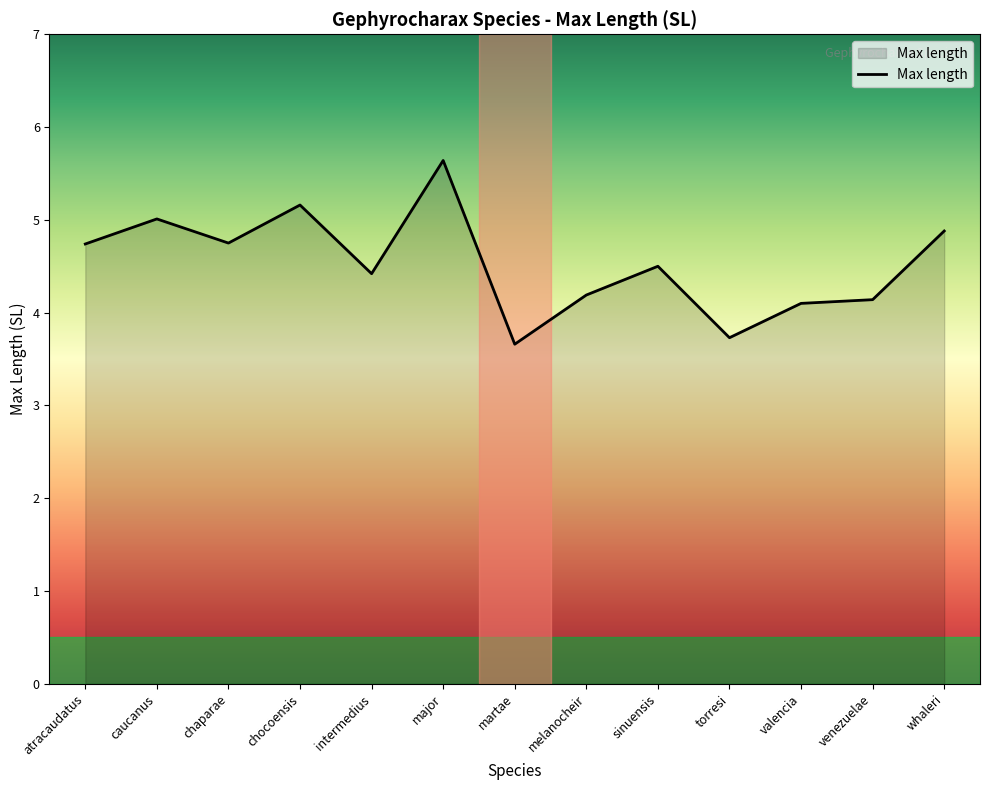

The value at whaleri is 7.4. True or false?

False